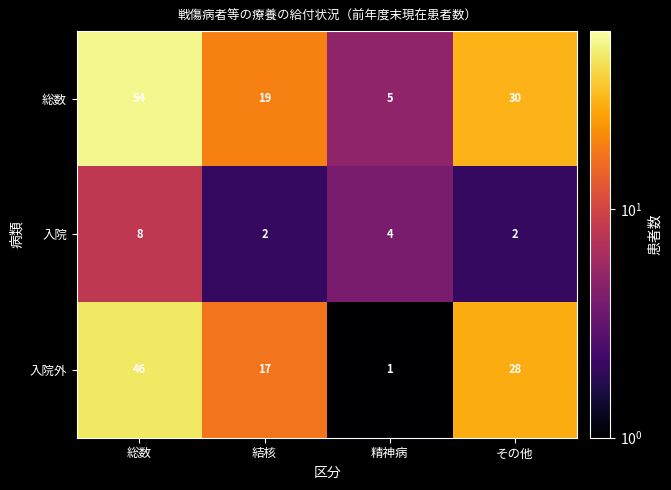

Which series has the largest total across all categories?

総数